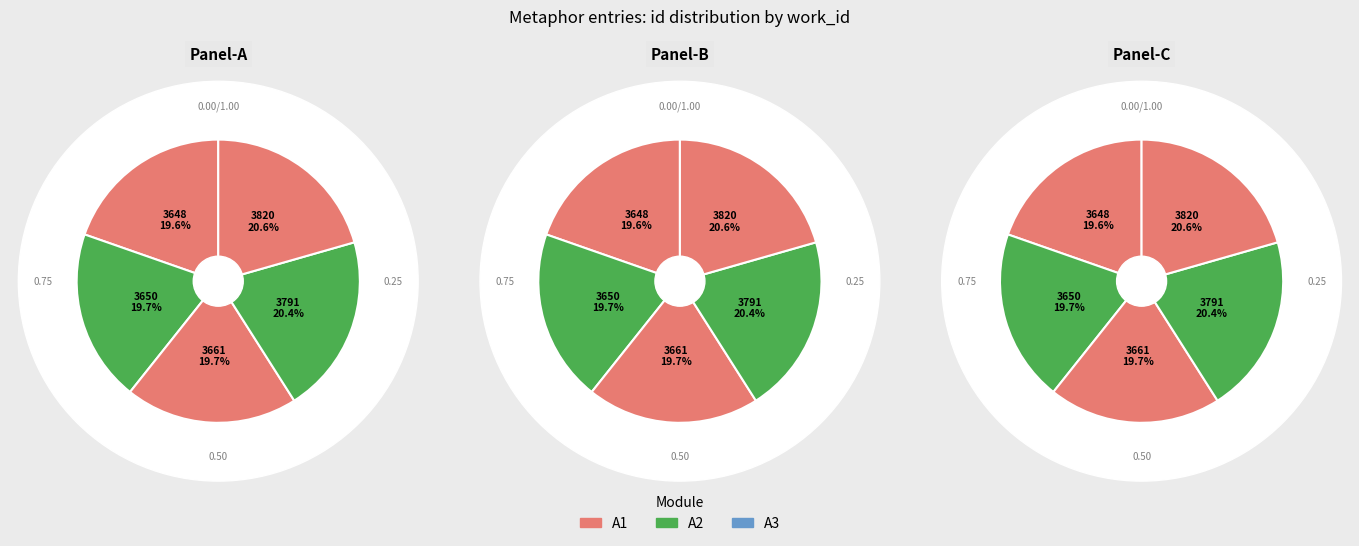

How many segments does this pie chart have?

5